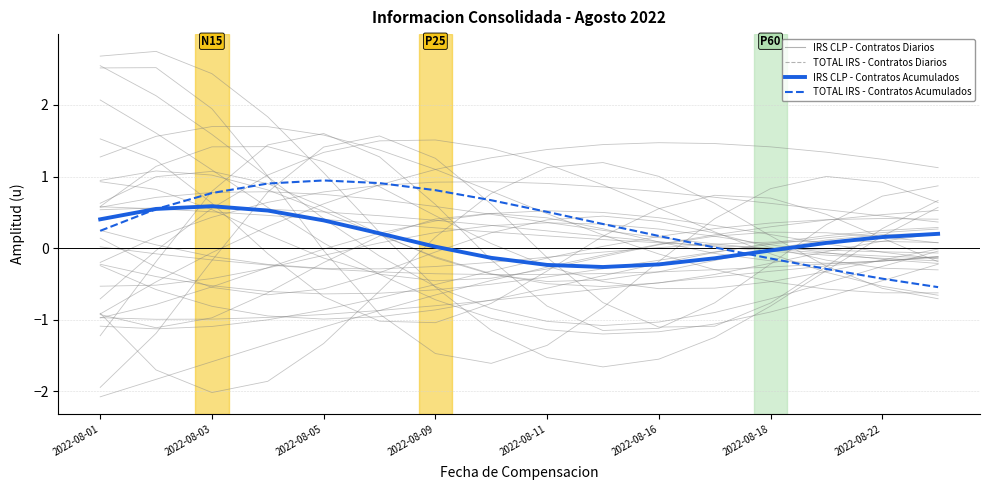

The value of TOTAL IRS - Contratos Acumulados at 2022-08-05 is 1.3. True or false?

False